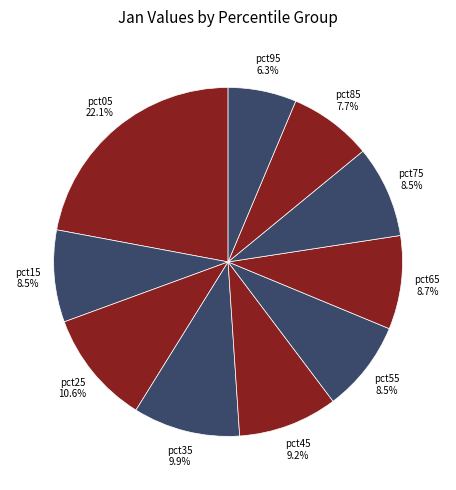

Which slice is the largest?

pct05